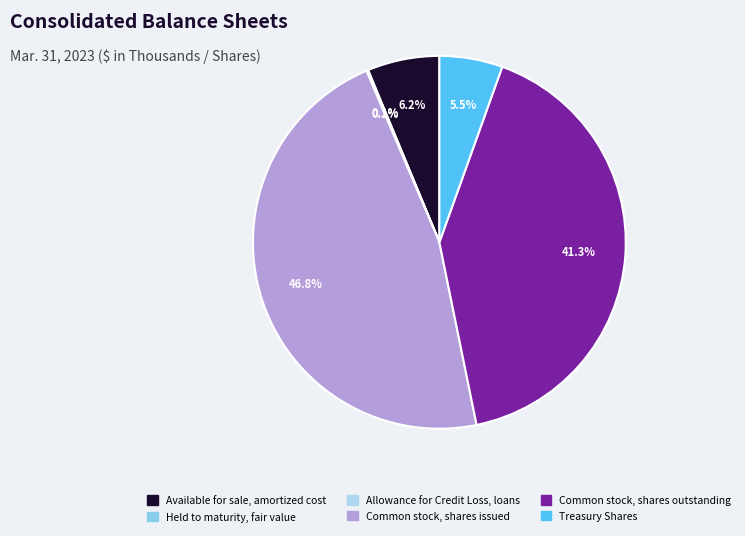

To the nearest percent, what portion does Common stock, shares issued represent?

47%